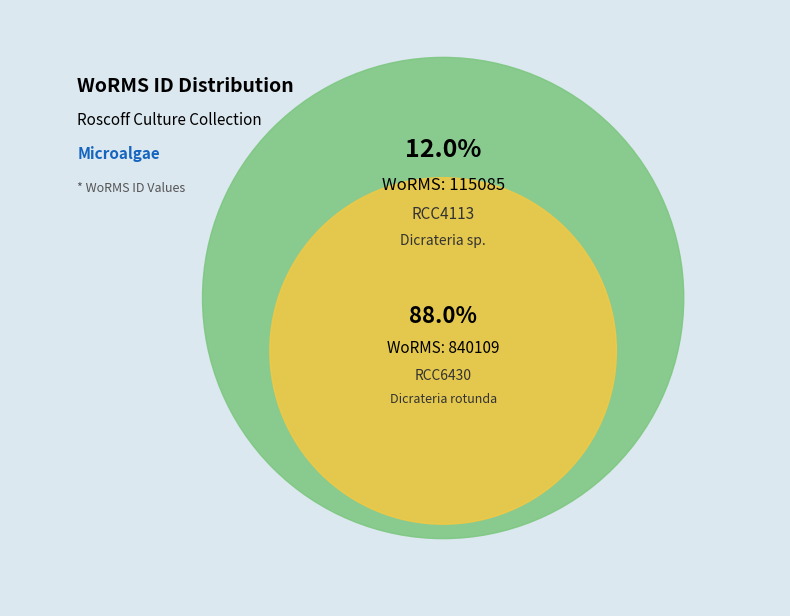

To the nearest percent, what percentage of the pie is RCC4113?

12%